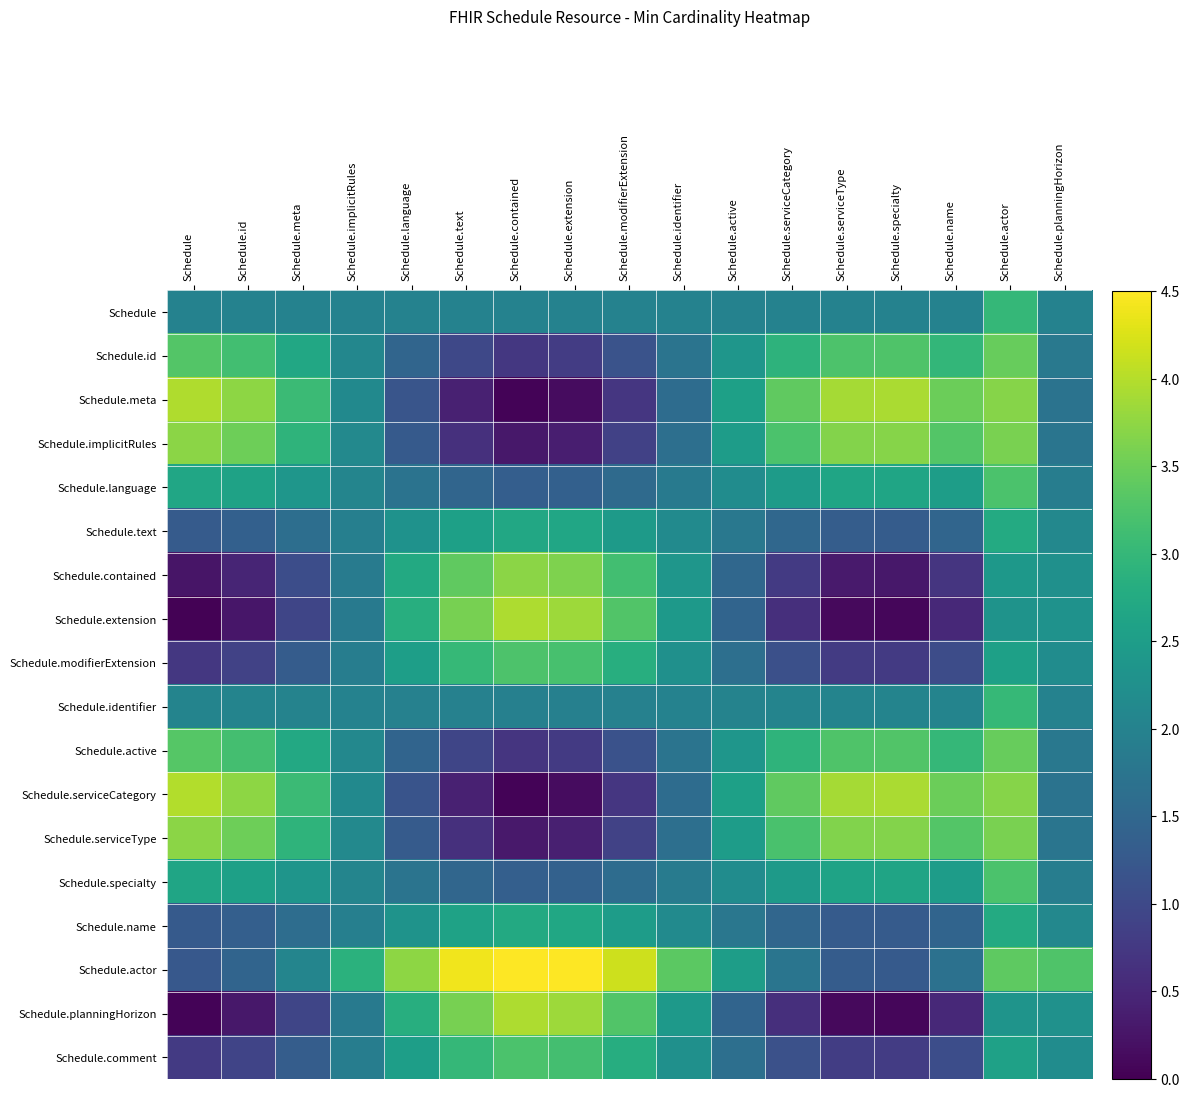

At which category does the chart reach its peak across all series?

Schedule.contained